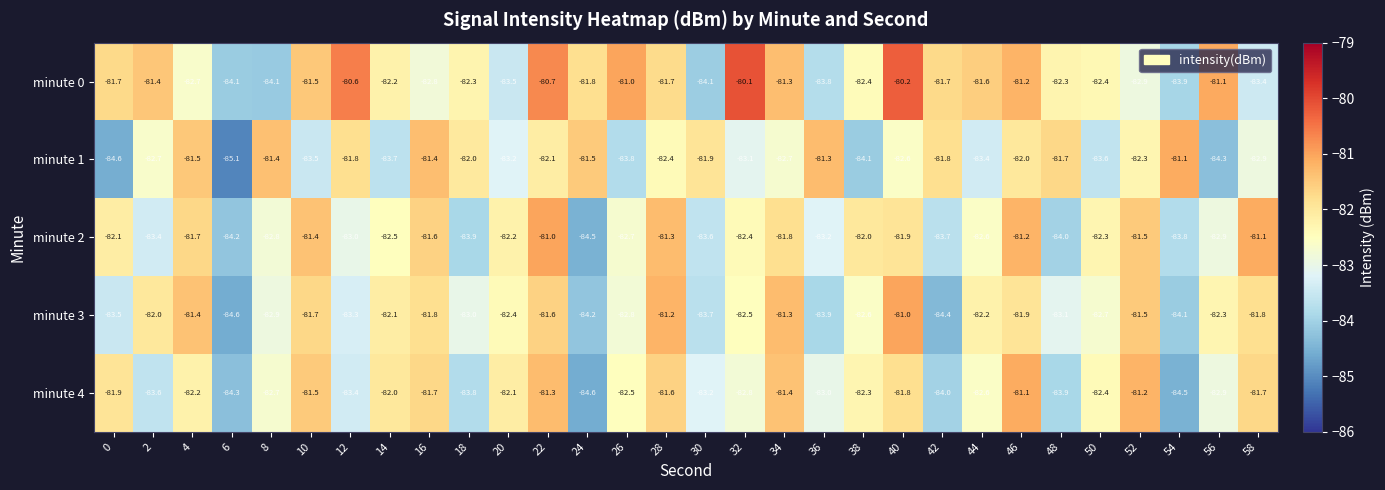

Which label corresponds to the largest value in the chart?

32